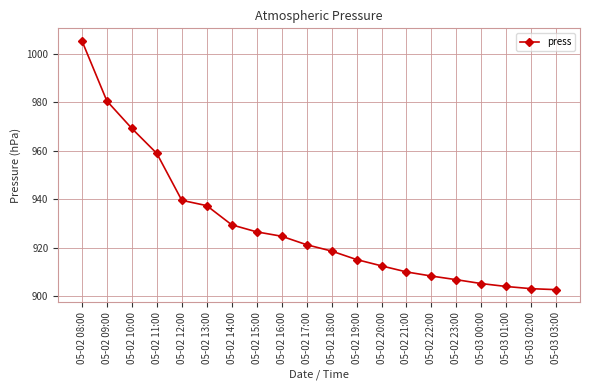

What value does the data have at 05-03 02:00?

903.2